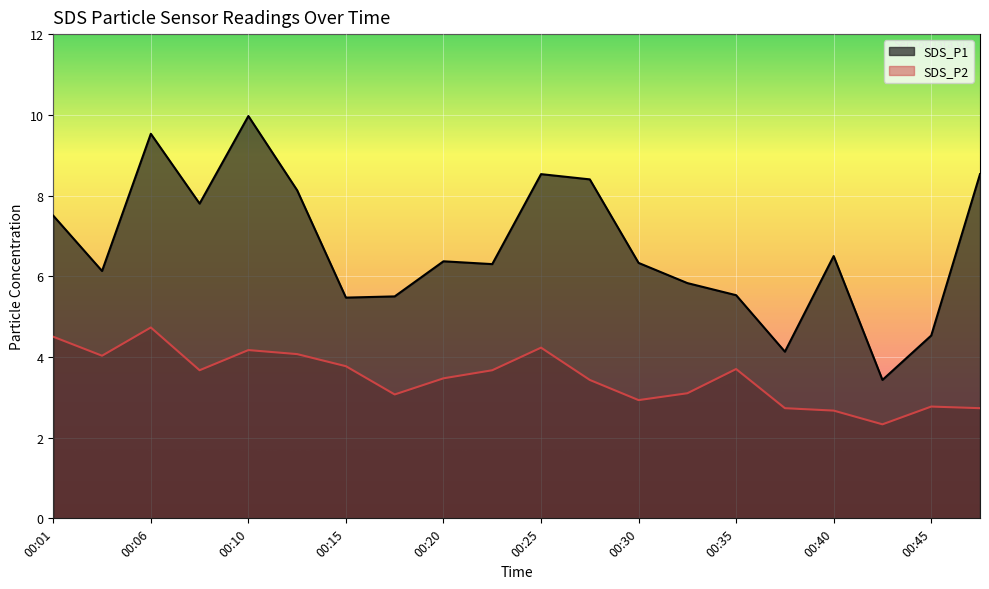

What is the sum of all SDS_P1 values?

134.4